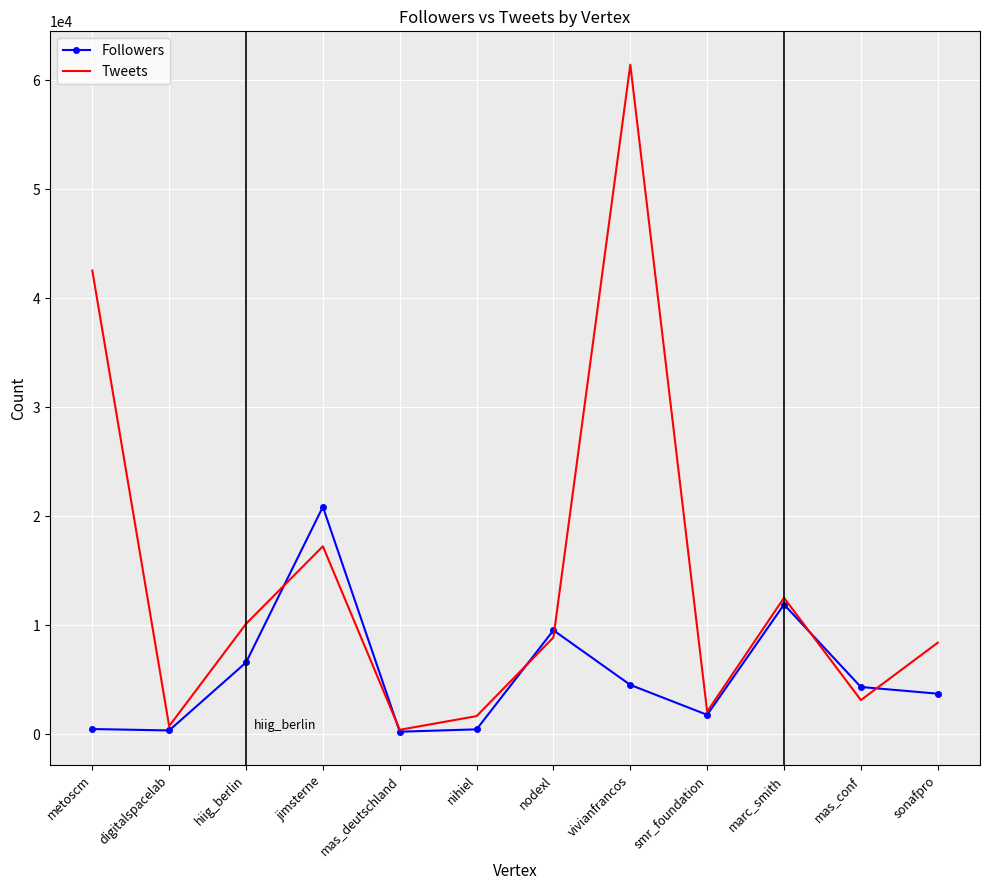

Is it true that Followers equals 3447 at marc_smith?

False